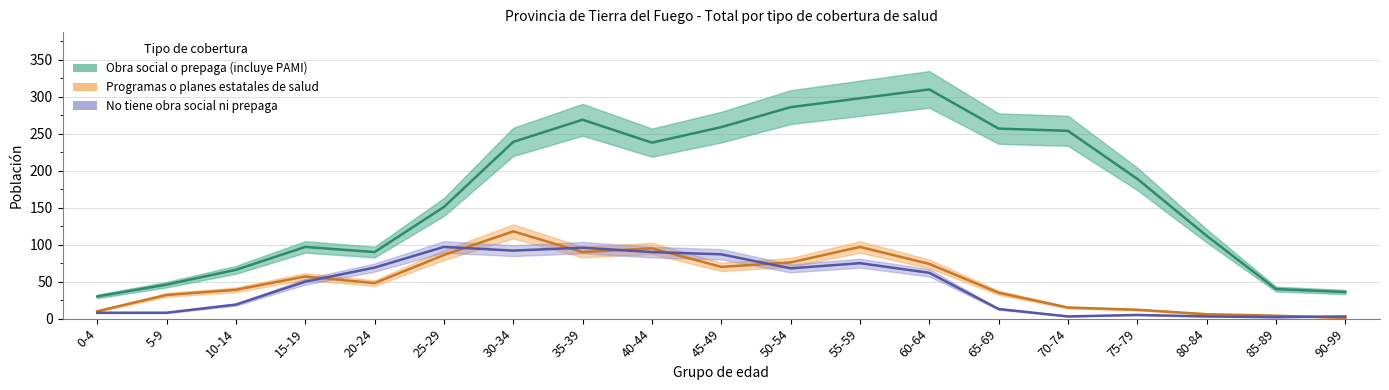

How many categories are shown in the chart?

19